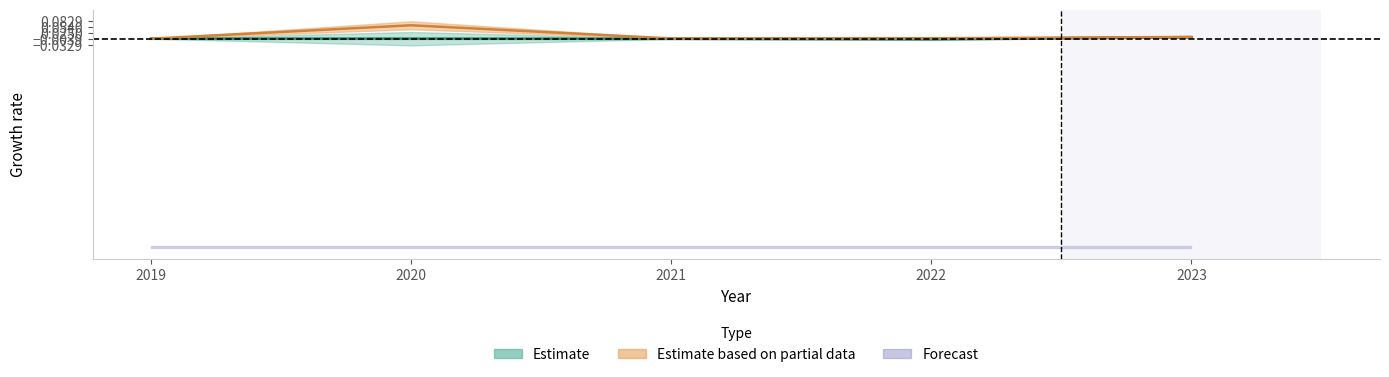

Which series changed the most between 2021 and 2023?

VAK